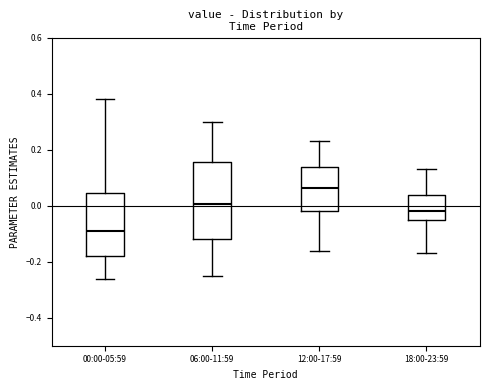

Reading left to right, read every box against the y-axis: the position of its median line, the range the box covers, and the ends of its whiskers. The values are not printed on the chart, so give them approximately, as read against the axis.

00:00-05:59: median -0.08, box -0.18 to 0.04, whiskers -0.26 to 0.38
06:00-11:59: median 0.00, box -0.12 to 0.16, whiskers -0.24 to 0.30
12:00-17:59: median 0.06, box -0.02 to 0.14, whiskers -0.16 to 0.24
18:00-23:59: median -0.02, box -0.04 to 0.04, whiskers -0.16 to 0.14